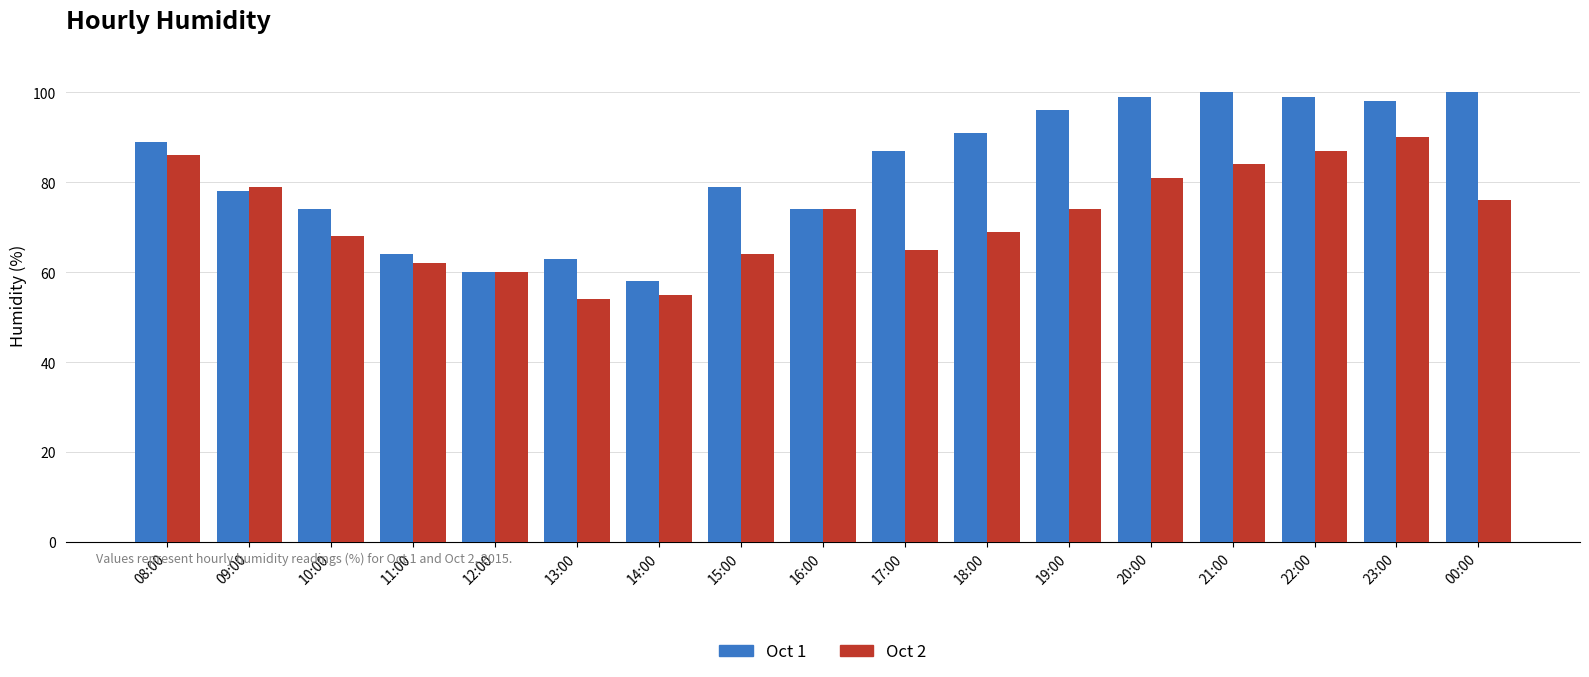

What is the spread (max minus min) of values at 19:00?

22